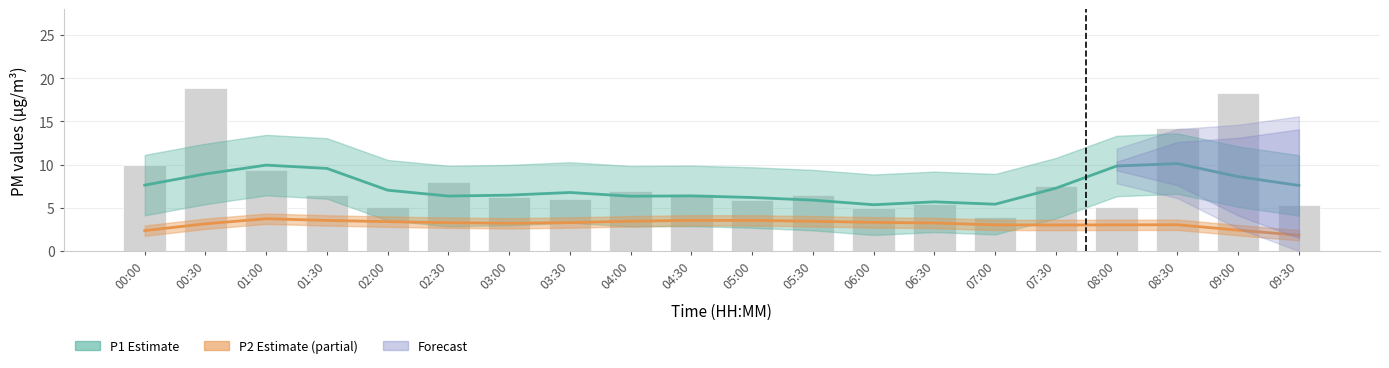

What position from the left is 06:00?

13